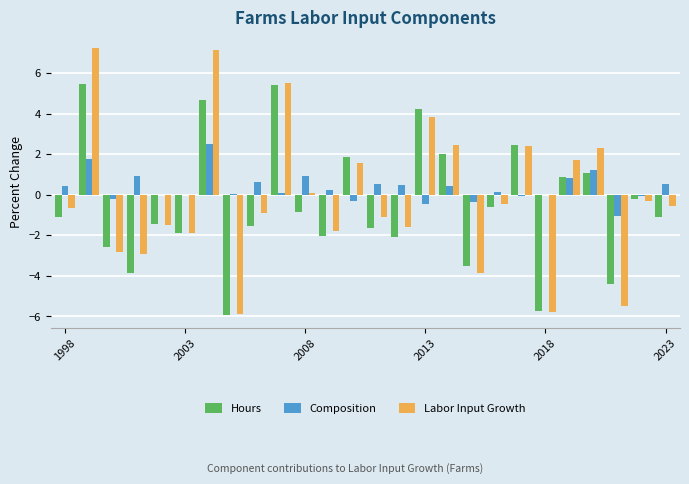

What is the maximum value shown in the chart?

7.2